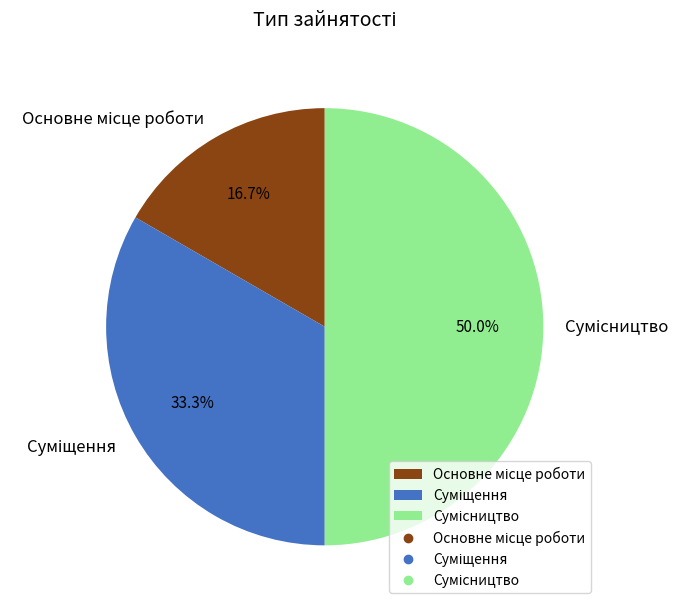

What percentage is the Сумісництво slice, to the nearest percent?

50%